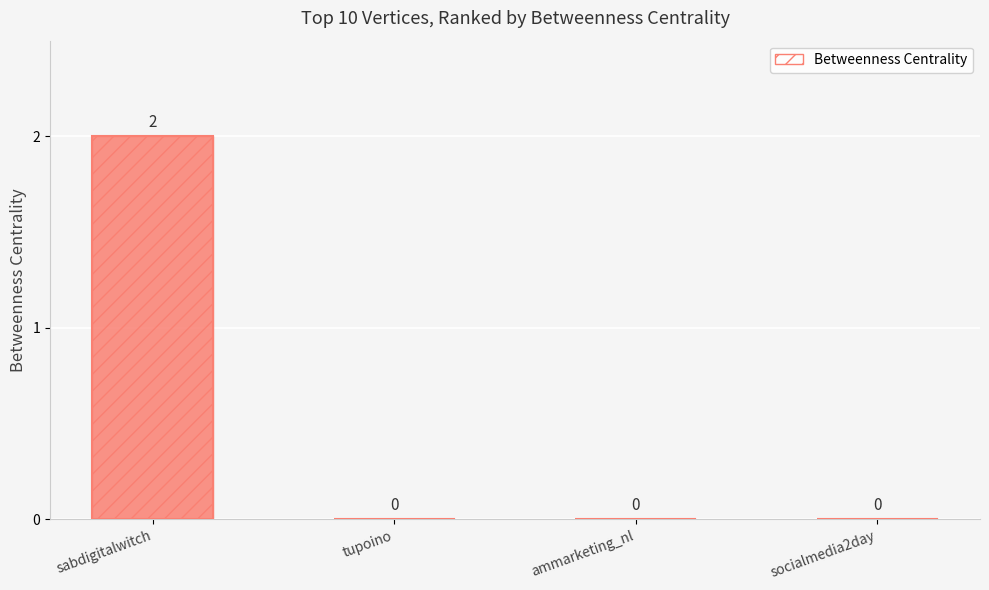

How many positive values are there?

1